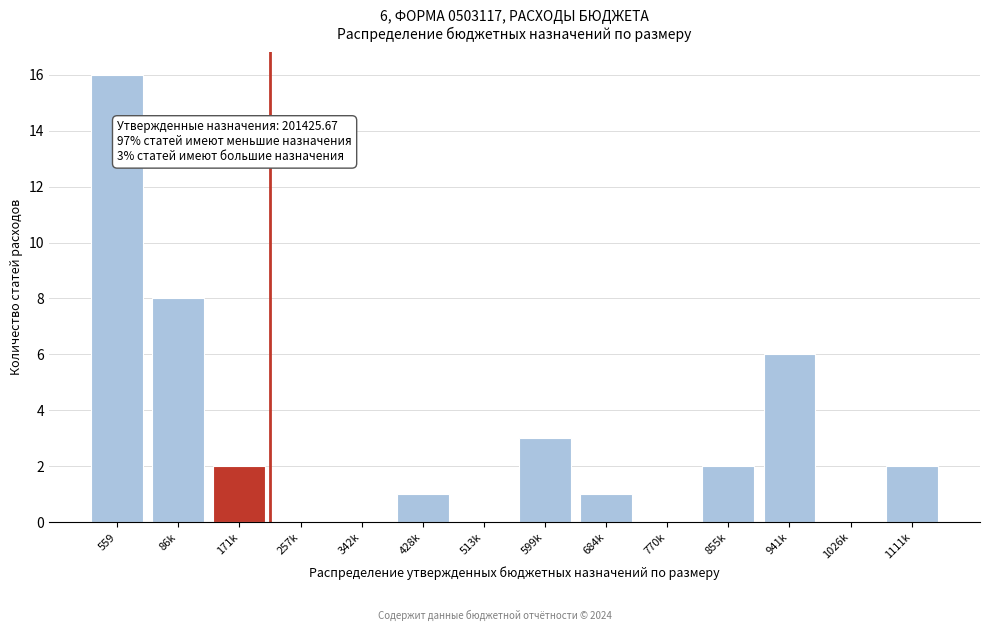

Reading left to right, list all the values displayed in this chart.

559=16	86k=8	171k=2	257k=0	342k=0	428k=1	513k=0	599k=3	684k=1	770k=0	855k=2	941k=6	1026k=0	1111k=2